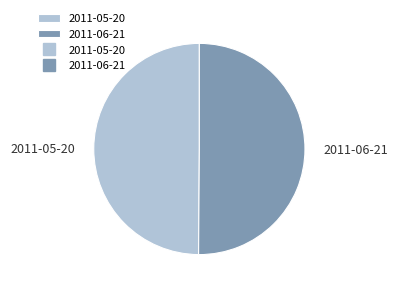

Is the sum of 2011-05-20 and 2011-06-21 greater than half?

Yes